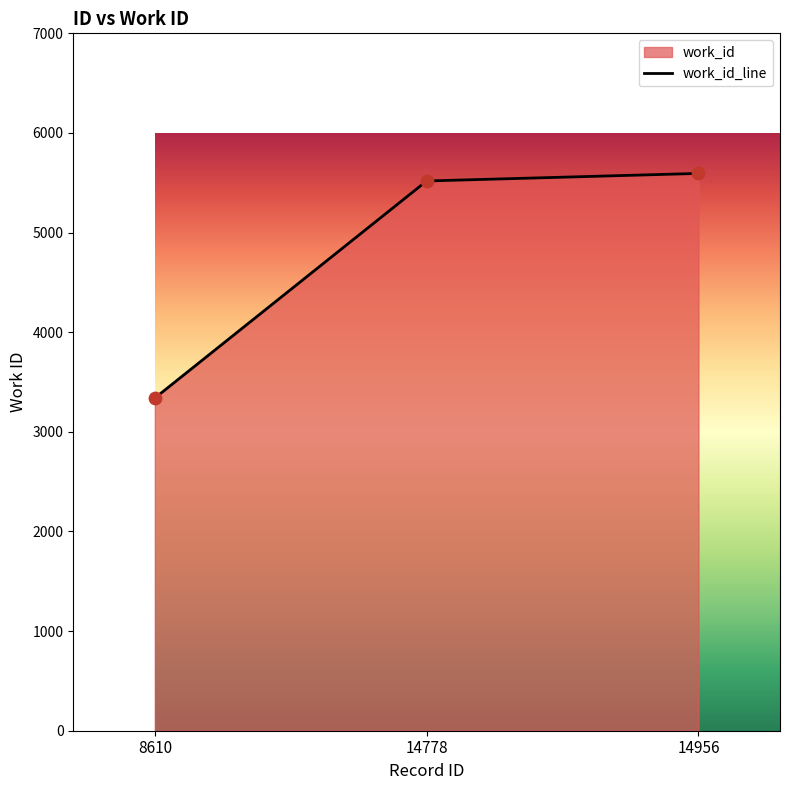

Which has a higher value, 8610 or 14778?

14778